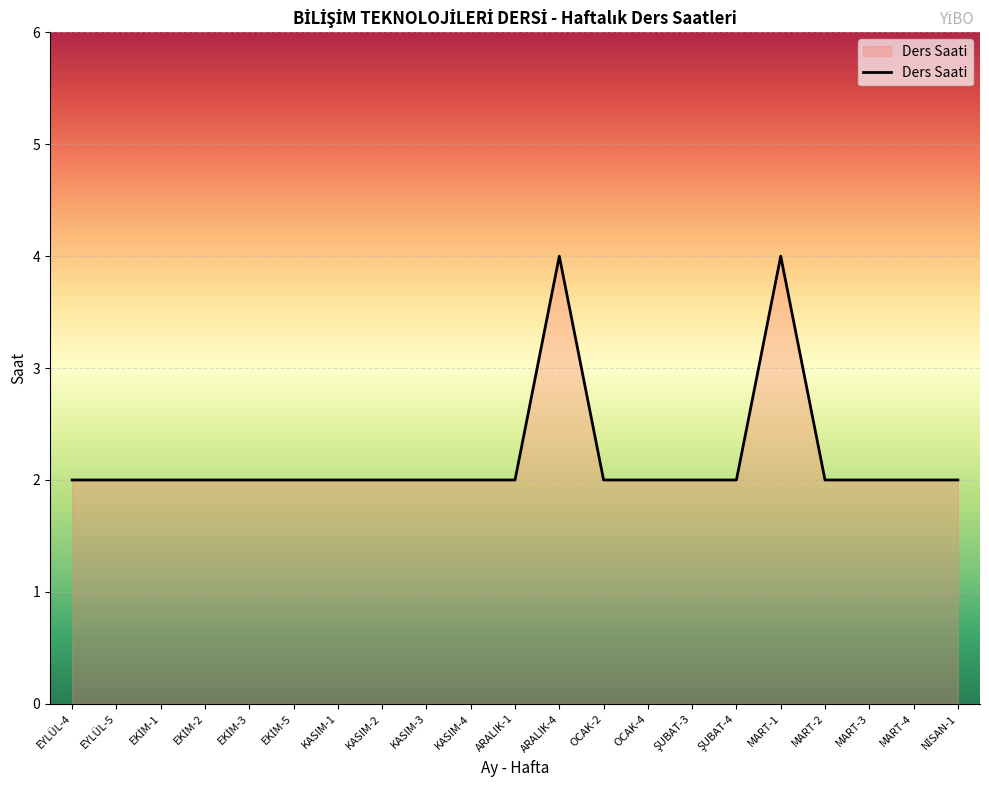

Count the values in the range 2 to 3.

19